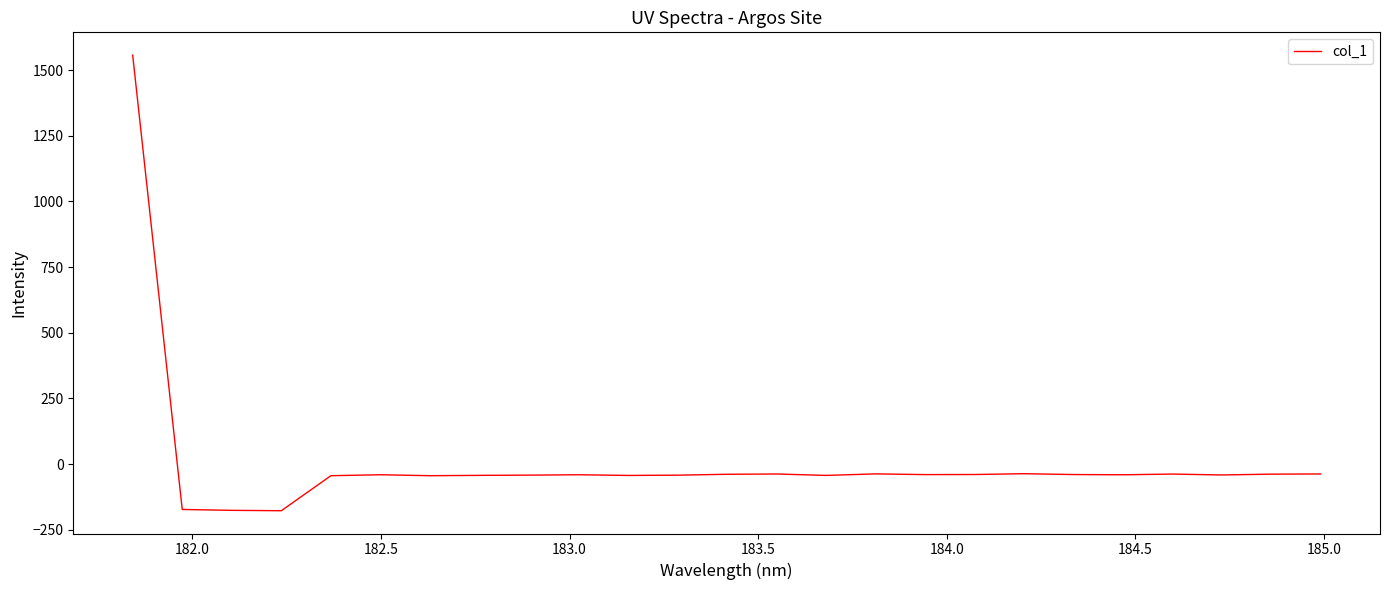

What is the minimum value shown in the chart?

-177.9